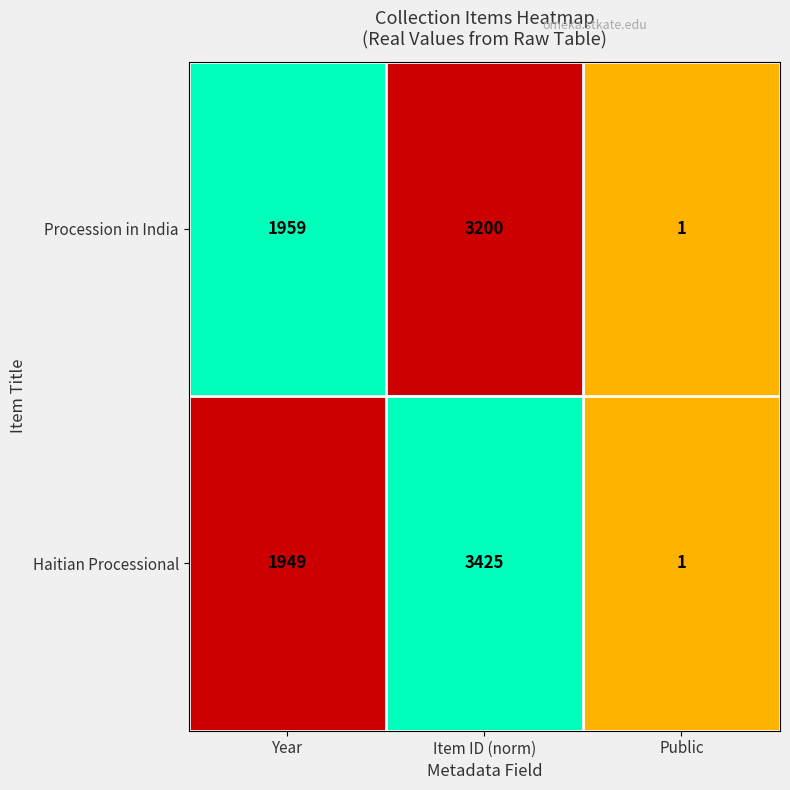

Reading left to right, list all the values displayed in this chart.

Procession in India: Year=1959	Item ID (norm)=3200	Public=1
Haitian Processional: Year=1949	Item ID (norm)=3425	Public=1